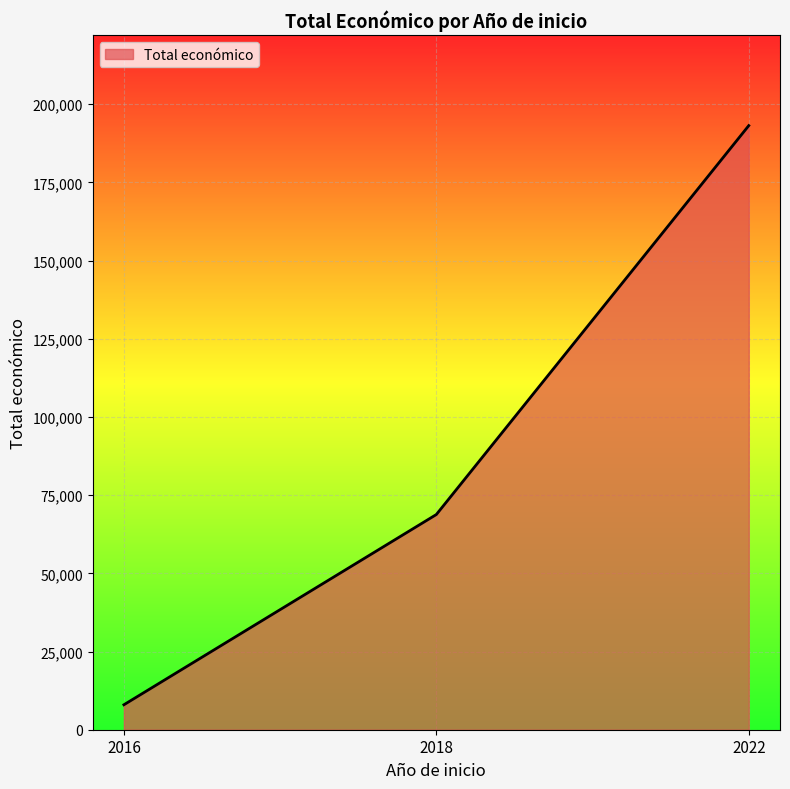

Read the value at 2022, to the nearest 50.

193150